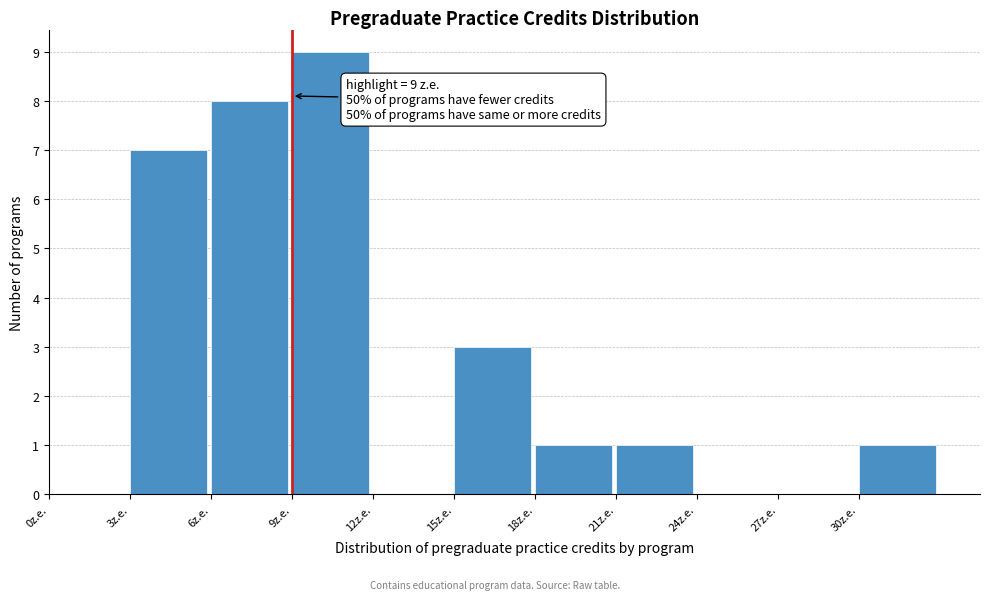

Over which range of the x-axis is the bar tallest?

9 to 12